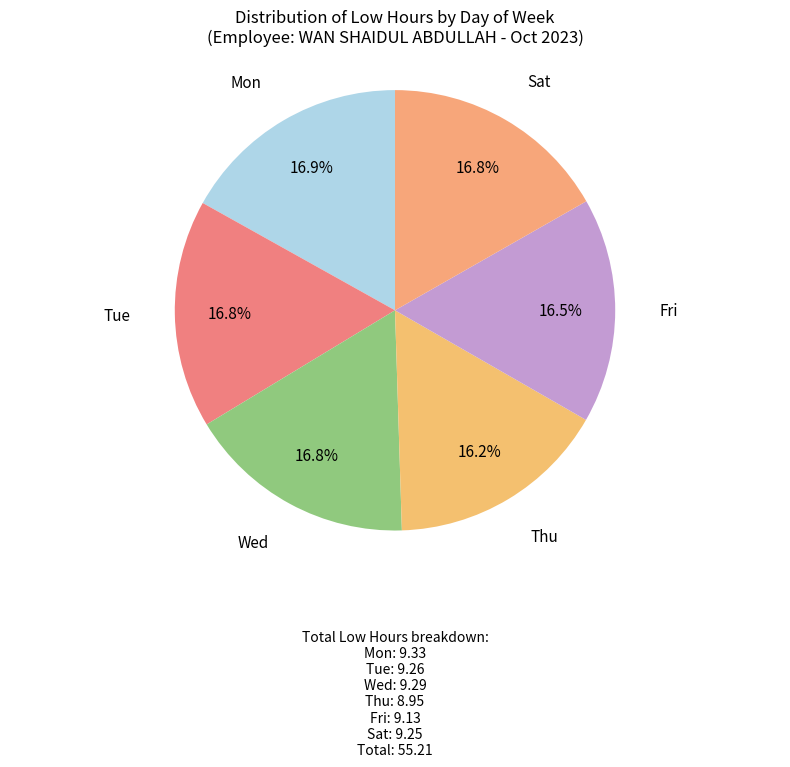

Count the number of slices in the pie.

6